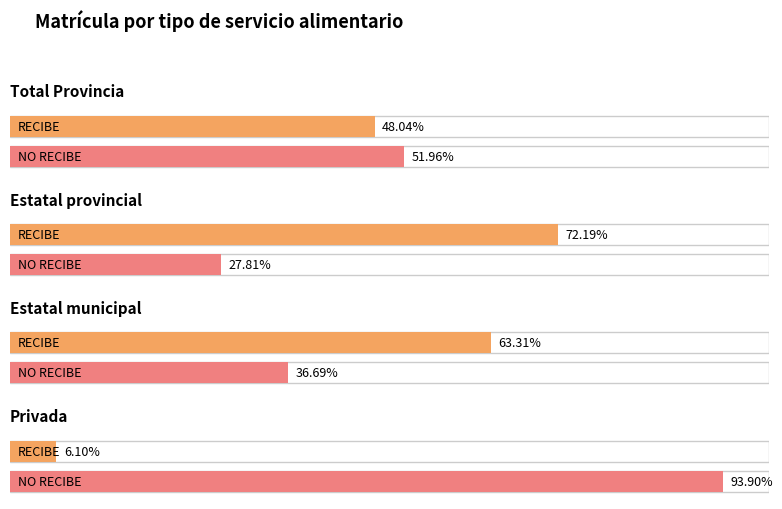

How many data points in RECIBE are less than 1719106?

2